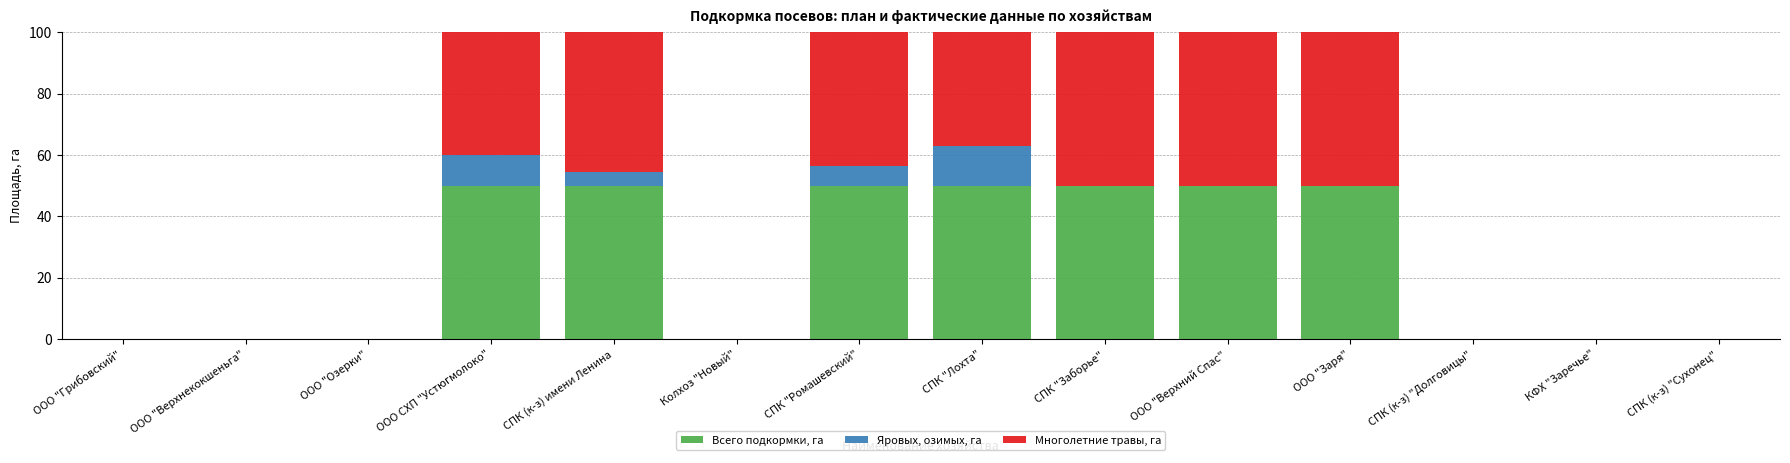

What is the total value across all series at СПК "Ромашевский"?

100.0